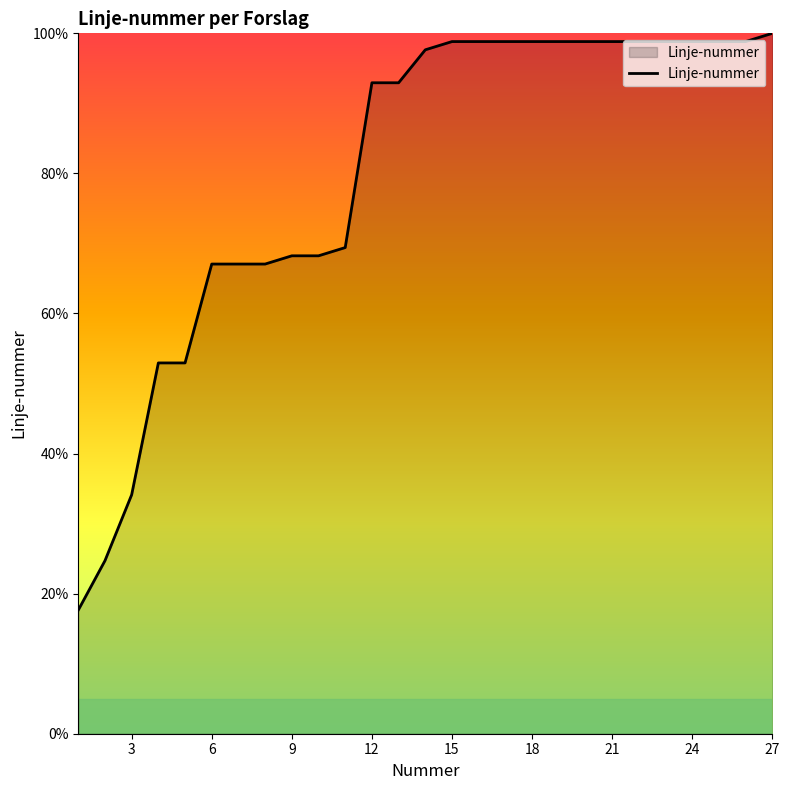

What is the difference between the maximum and minimum values?

82.4